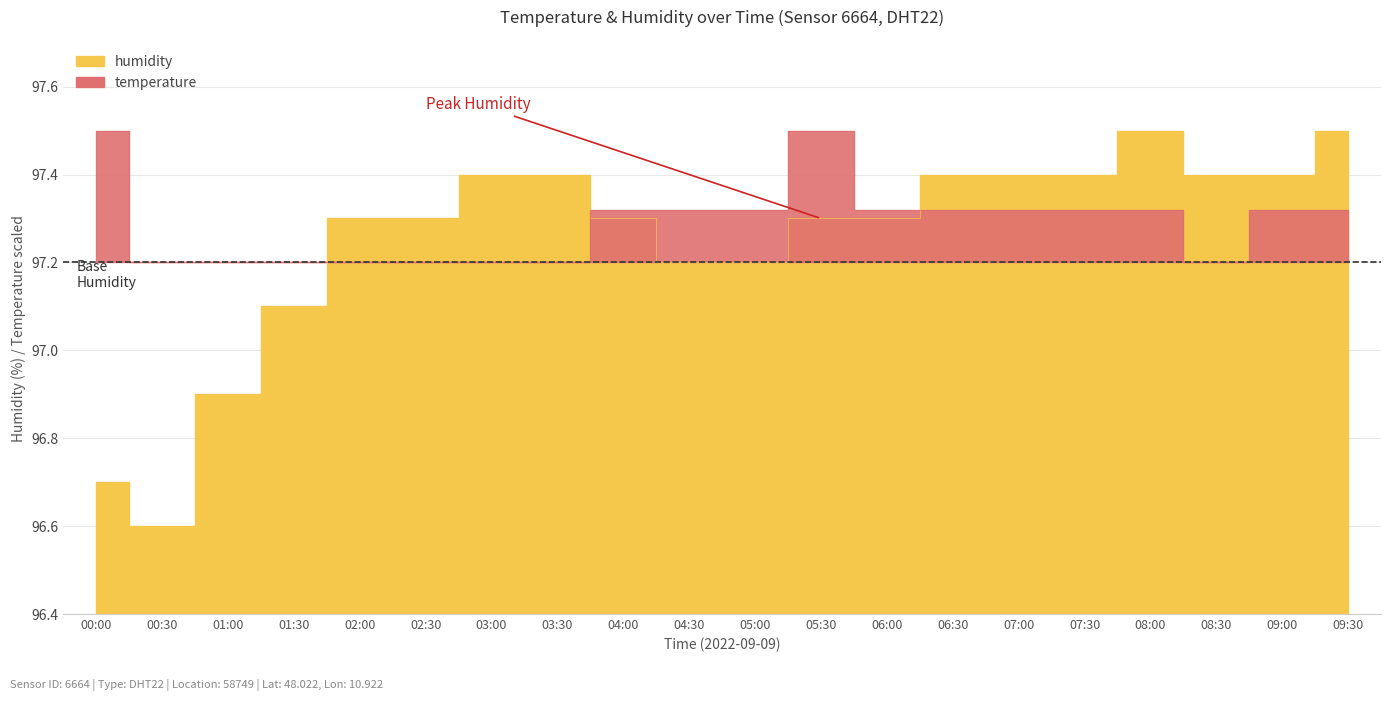

Does the chart display data point markers on the line(s)?

No